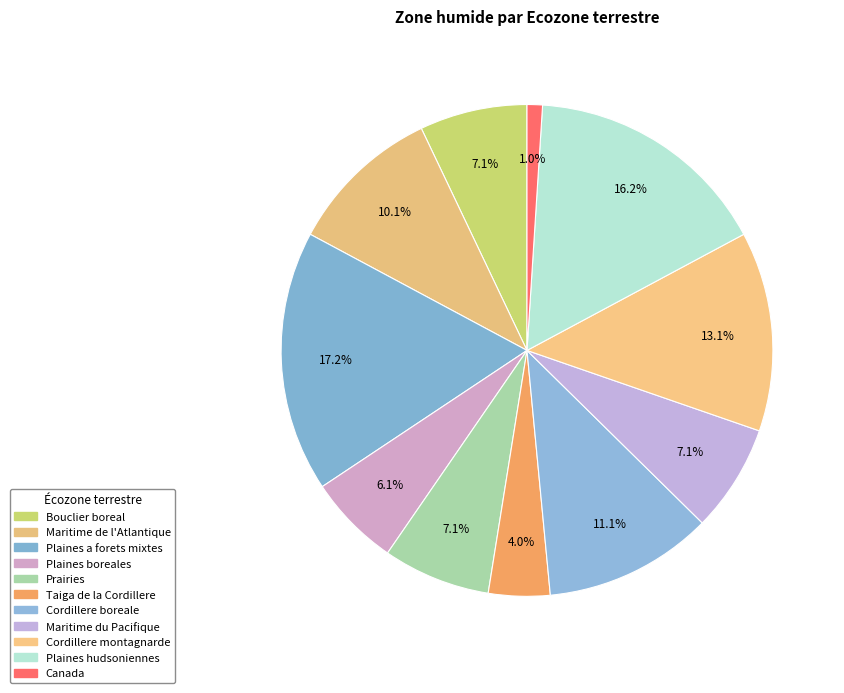

How many slices are in this pie chart?

11